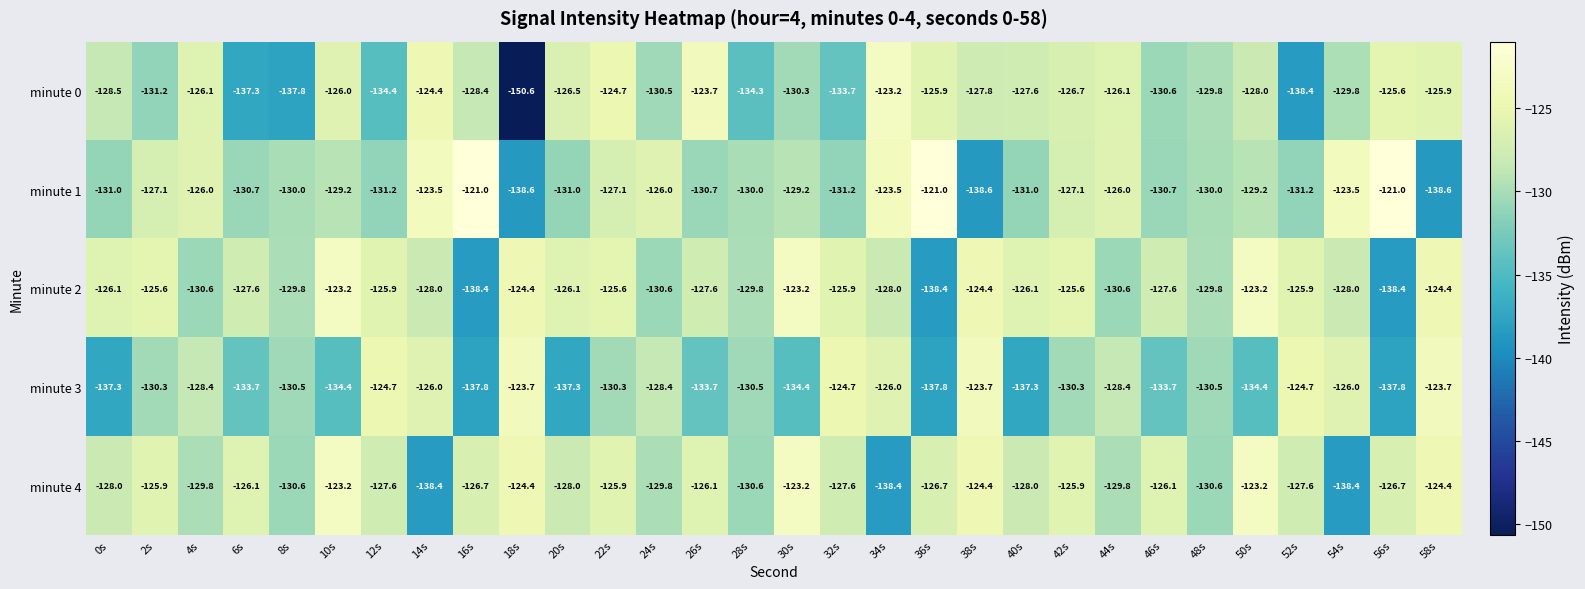

What is the maximum value shown in the chart?

-121.0